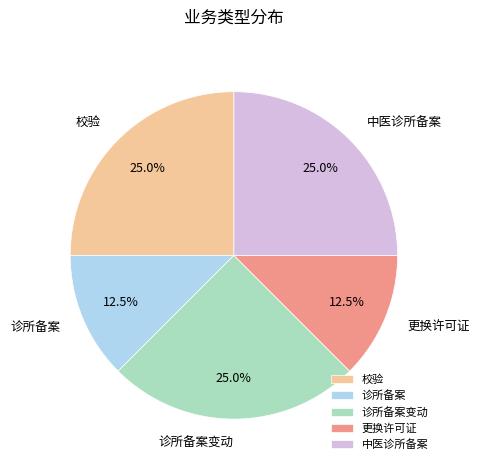

Combined, what portion of the pie is 校验 and 诊所备案变动?

50.0%